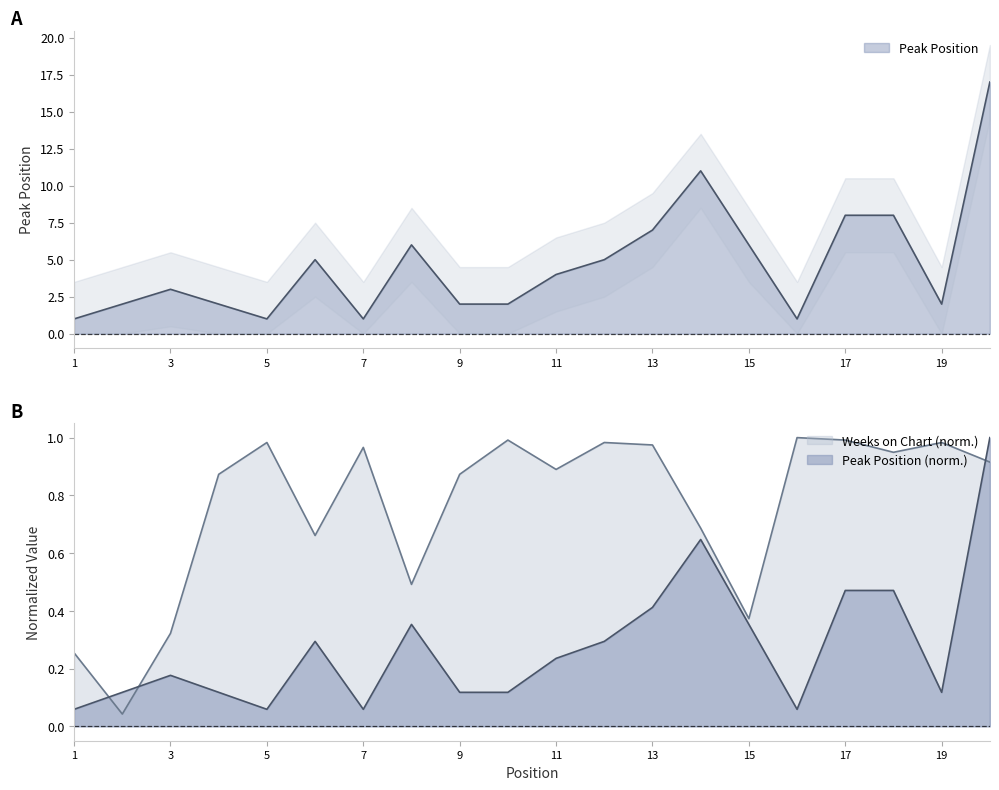

Which label corresponds to the largest value in the chart?

20